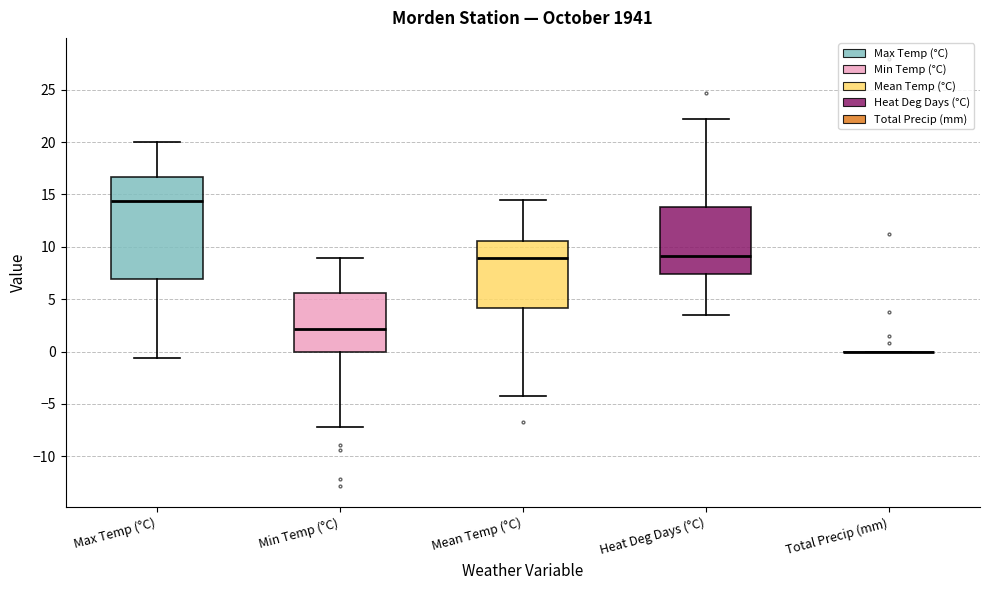

Where is the upper edge of the box for Max Temp (°C) on the y-axis? The values are not printed on the chart, so give them approximately, as read against the axis.

16.5